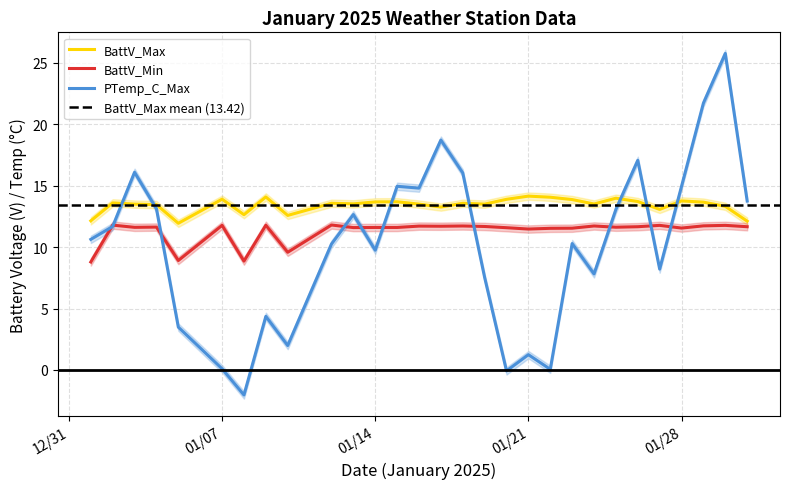

What is the sum of all BattV_Min values?

327.7